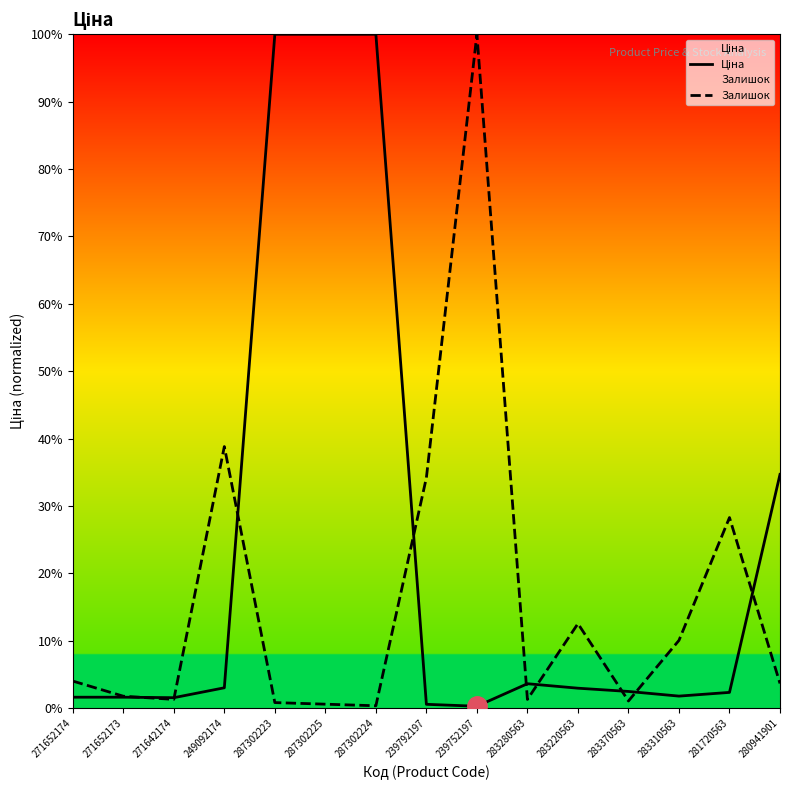

At 271652174, list the series in order from smallest to largest.

Ціна, Залишок